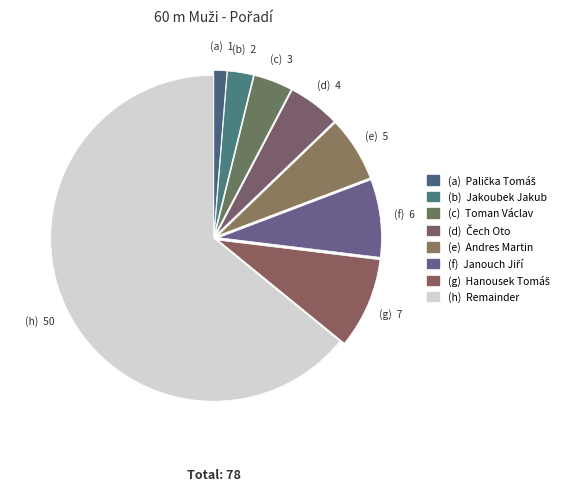

How many segments does this pie chart have?

8